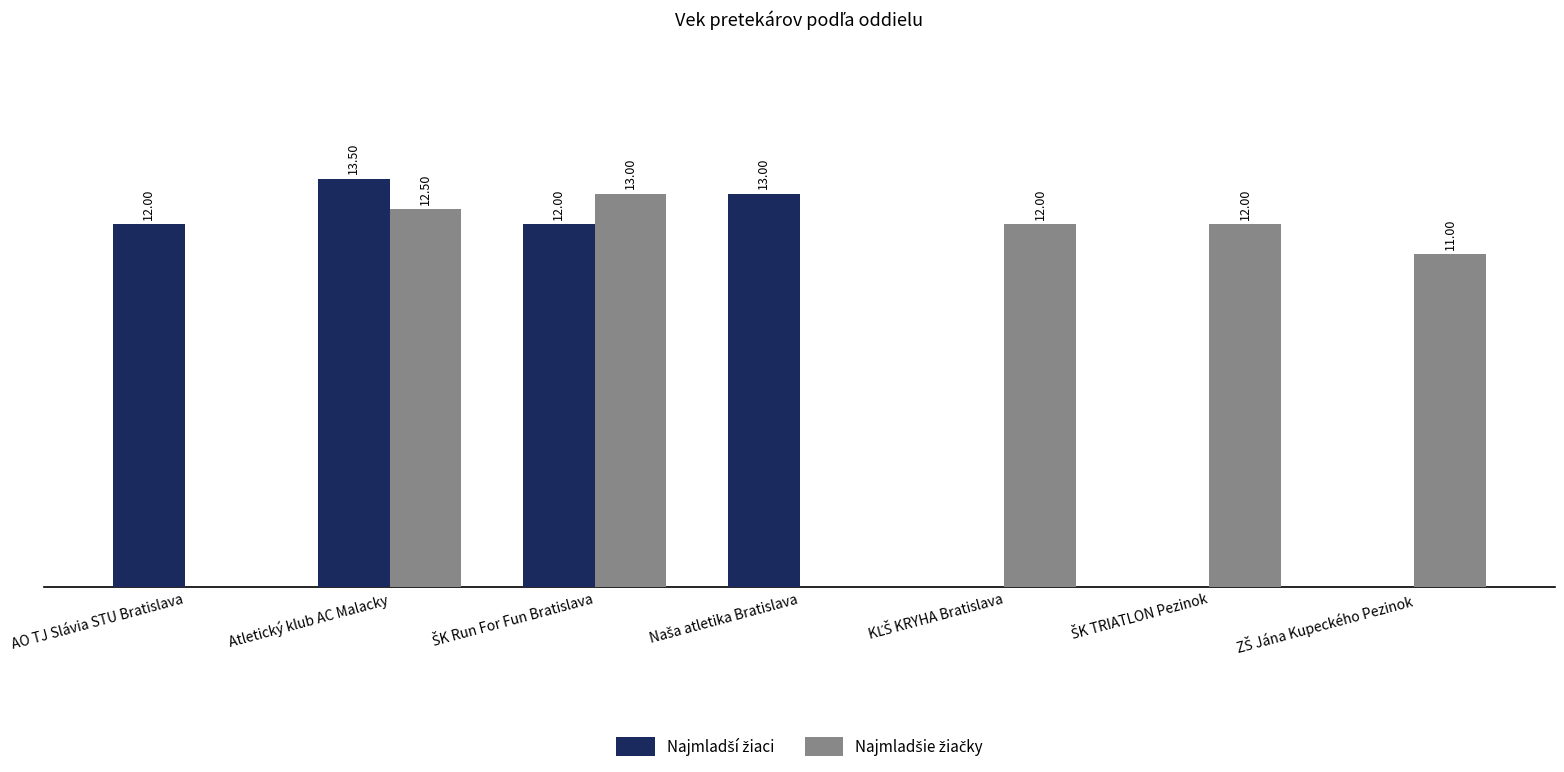

At which category does the chart reach its peak across all series?

Atletický klub AC Malacky